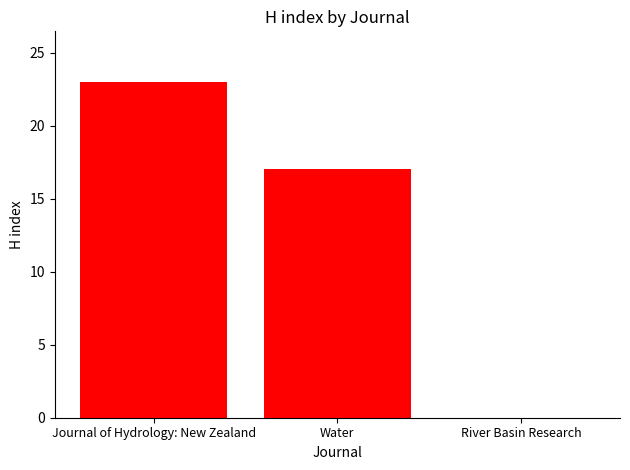

Is it true that the value at Journal of Hydrology: New Zealand is 23?

True